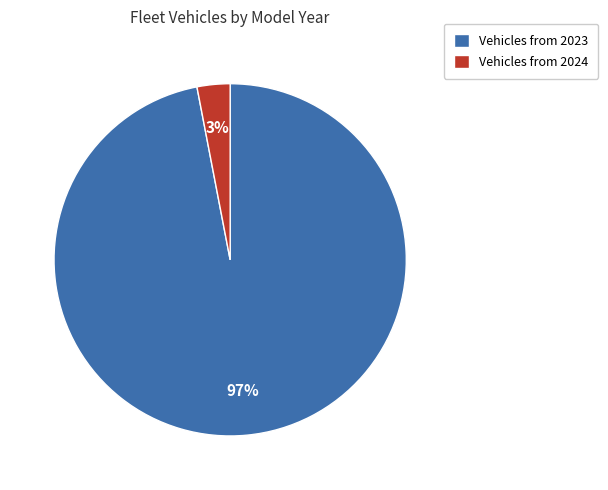

How many slices are in this pie chart?

2